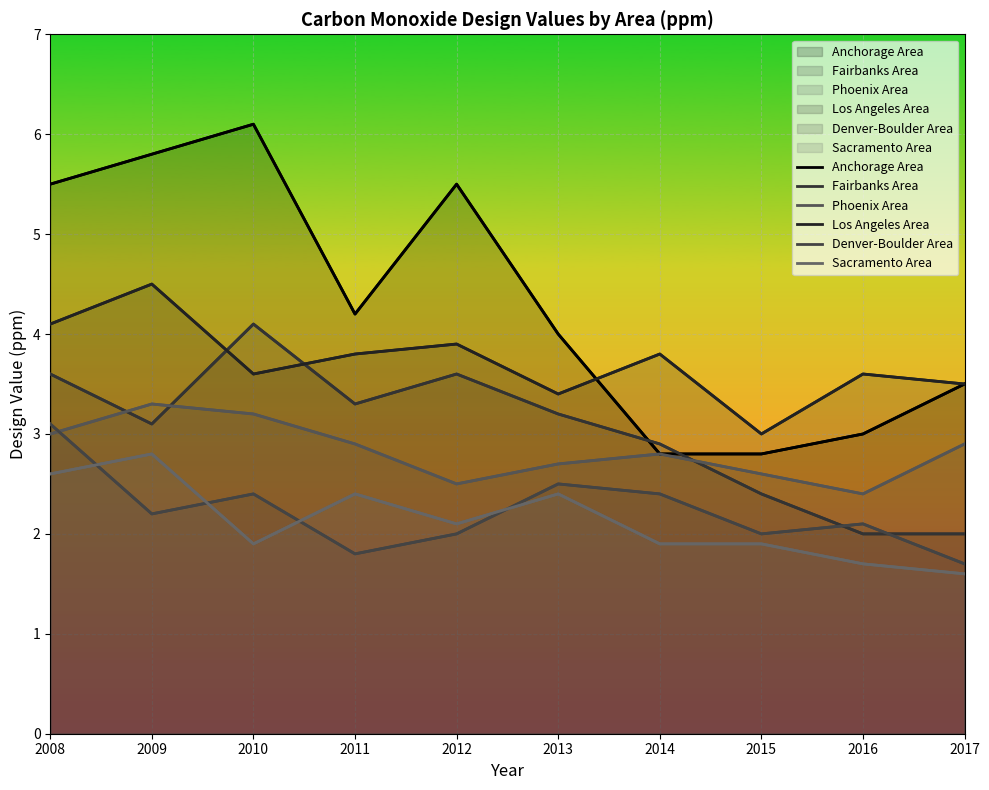

Reading right to left, extract all data points from this chart.

Anchorage Area: 2017=3.5	2016=3.0	2015=2.8	2014=2.8	2013=4.0	2012=5.5	2011=4.2	2010=6.1	2009=5.8	2008=5.5
Fairbanks Area: 2017=2.0	2016=2.0	2015=2.4	2014=2.9	2013=3.2	2012=3.6	2011=3.3	2010=4.1	2009=3.1	2008=3.6
Phoenix Area: 2017=2.9	2016=2.4	2015=2.6	2014=2.8	2013=2.7	2012=2.5	2011=2.9	2010=3.2	2009=3.3	2008=3.0
Los Angeles Area: 2017=3.5	2016=3.6	2015=3.0	2014=3.8	2013=3.4	2012=3.9	2011=3.8	2010=3.6	2009=4.5	2008=4.1
Denver-Boulder Area: 2017=1.7	2016=2.1	2015=2.0	2014=2.4	2013=2.5	2012=2.0	2011=1.8	2010=2.4	2009=2.2	2008=3.1
Sacramento Area: 2017=1.6	2016=1.7	2015=1.9	2014=1.9	2013=2.4	2012=2.1	2011=2.4	2010=1.9	2009=2.8	2008=2.6